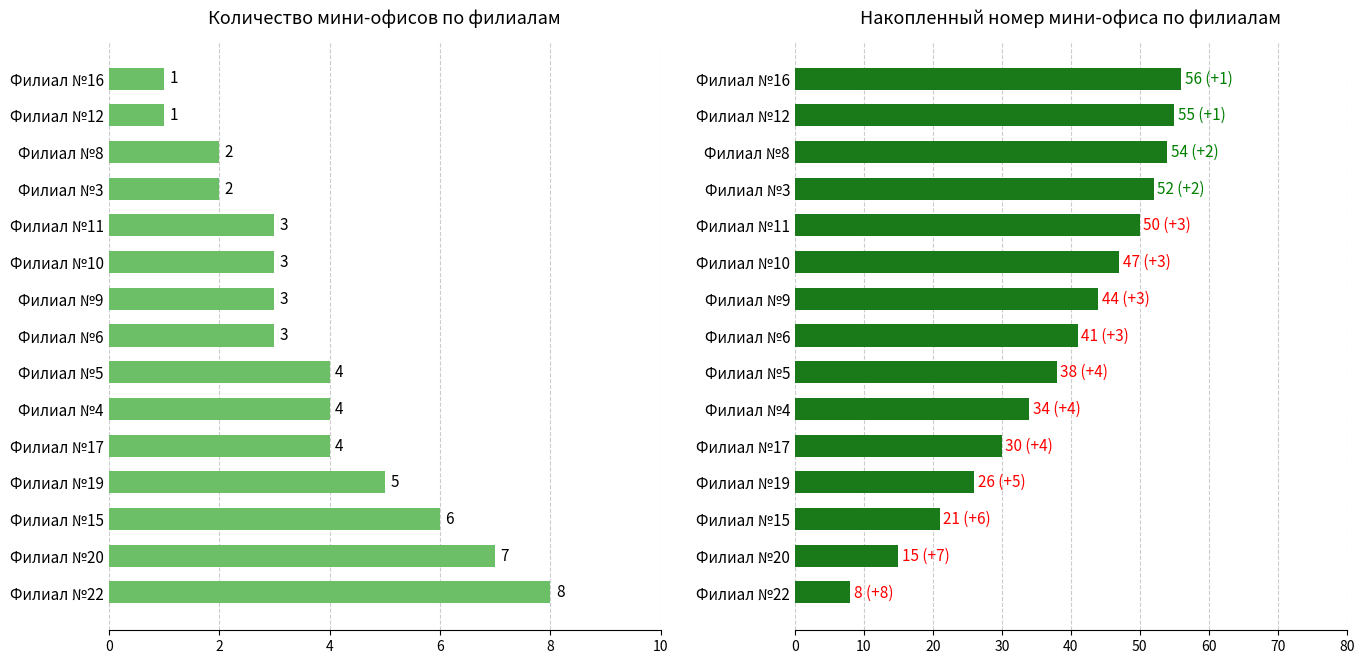

At Филиал №17, list the series in order from largest to smallest.

Накопленный итог, Количество мини-офисов